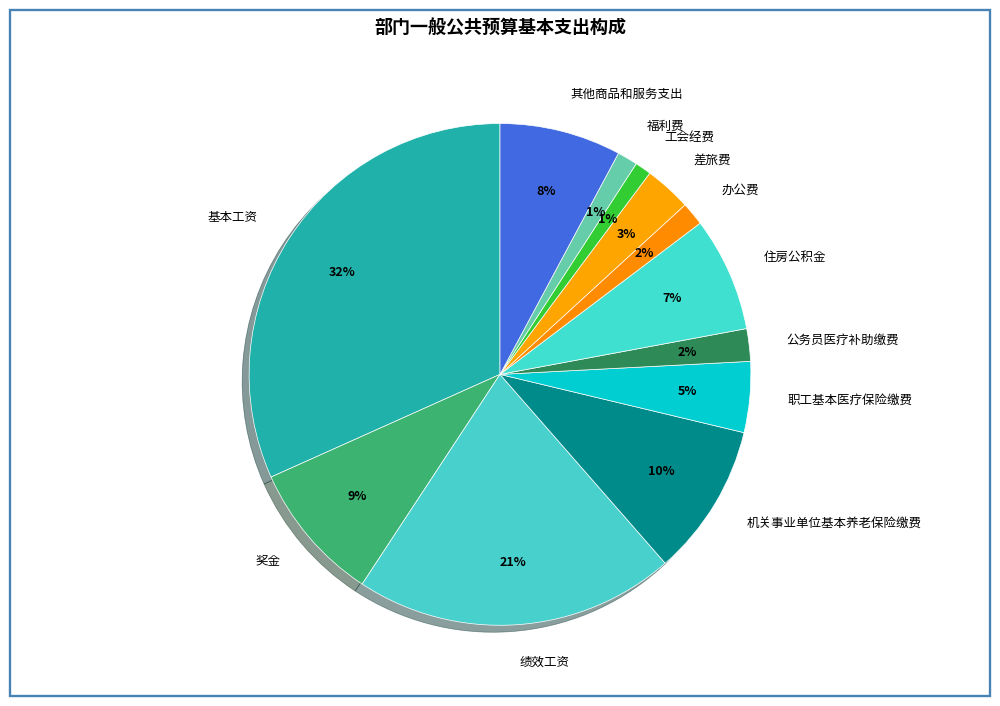

Do 福利费 and 住房公积金 together represent more than half of the pie?

No